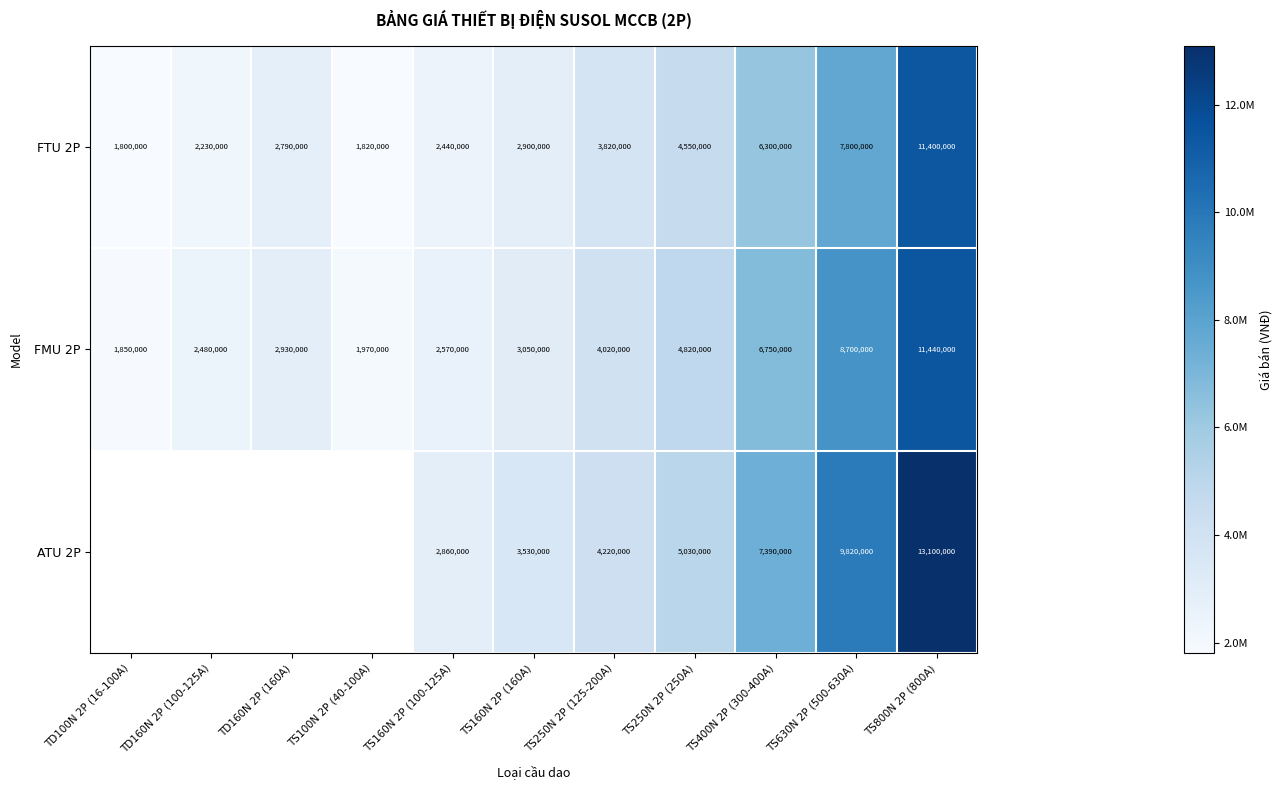

True or false: ATU 2P has a value of 2127630.6 at TS250N 2P (125-200A).

False